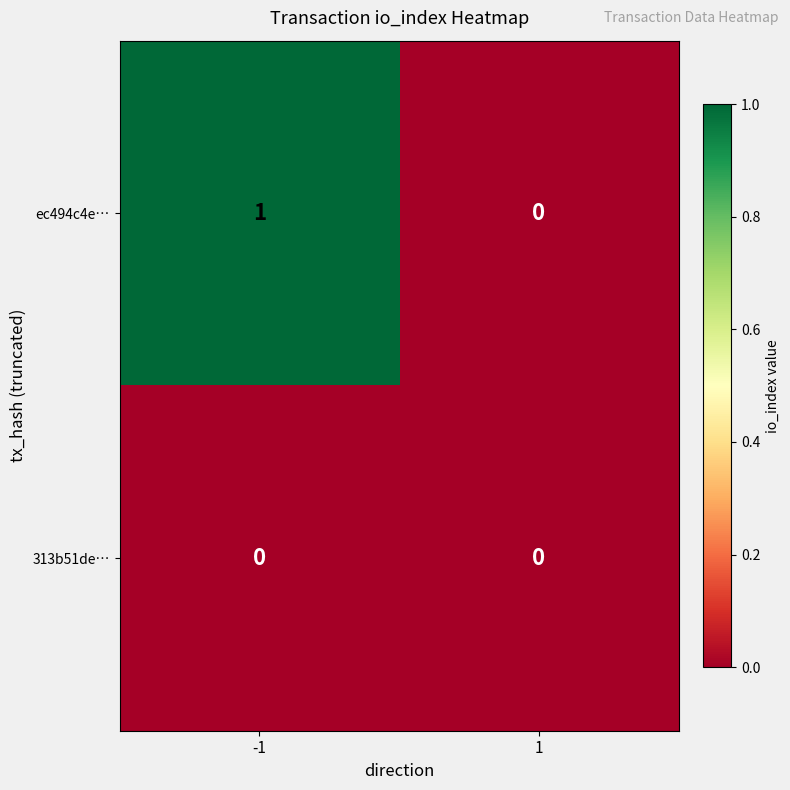

Reading left to right, transcribe all the data shown in this chart.

ec494c4e…: 1	0
313b51de…: 0	0